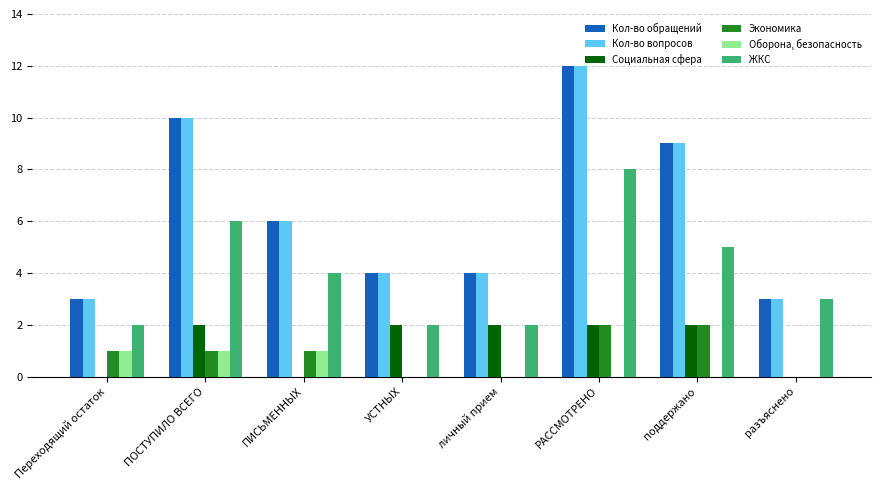

At which category is the sum across all series the highest?

РАССМОТРЕНО